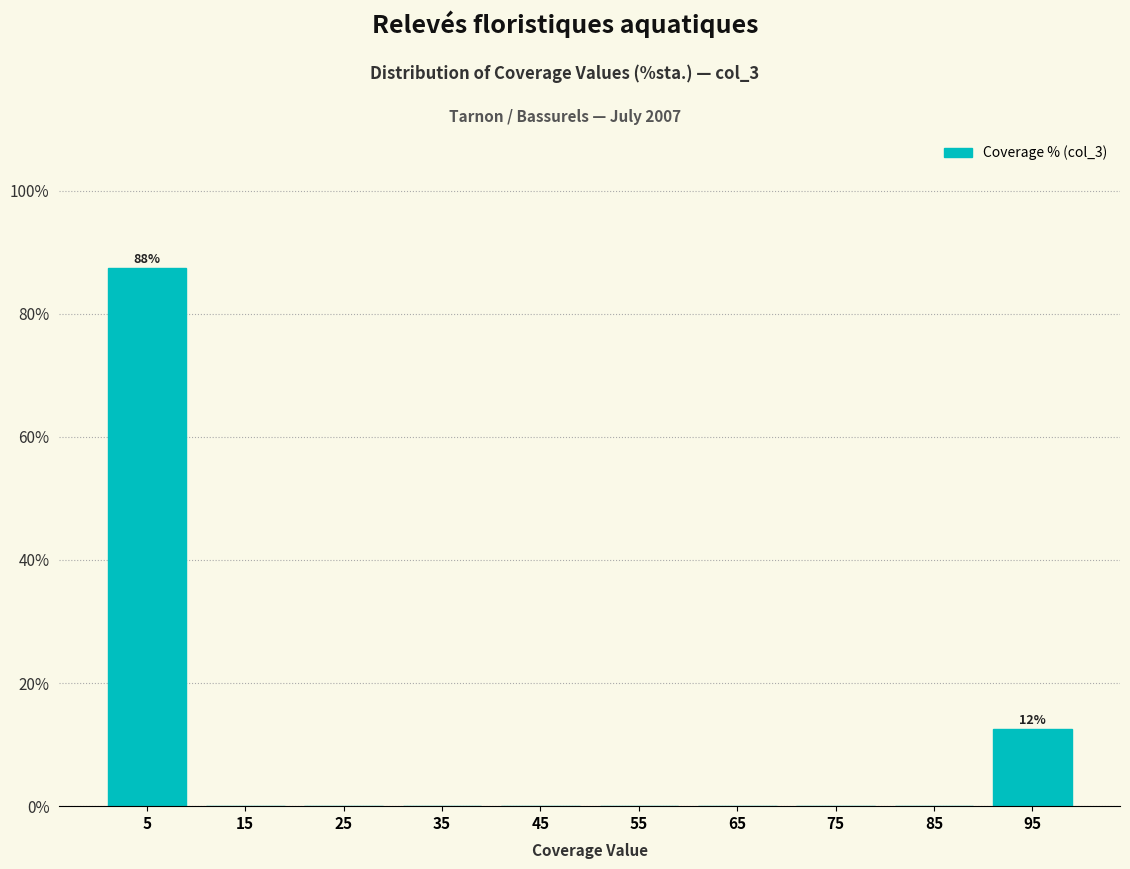

Which range on the x-axis has the tallest bar?

0 to 10